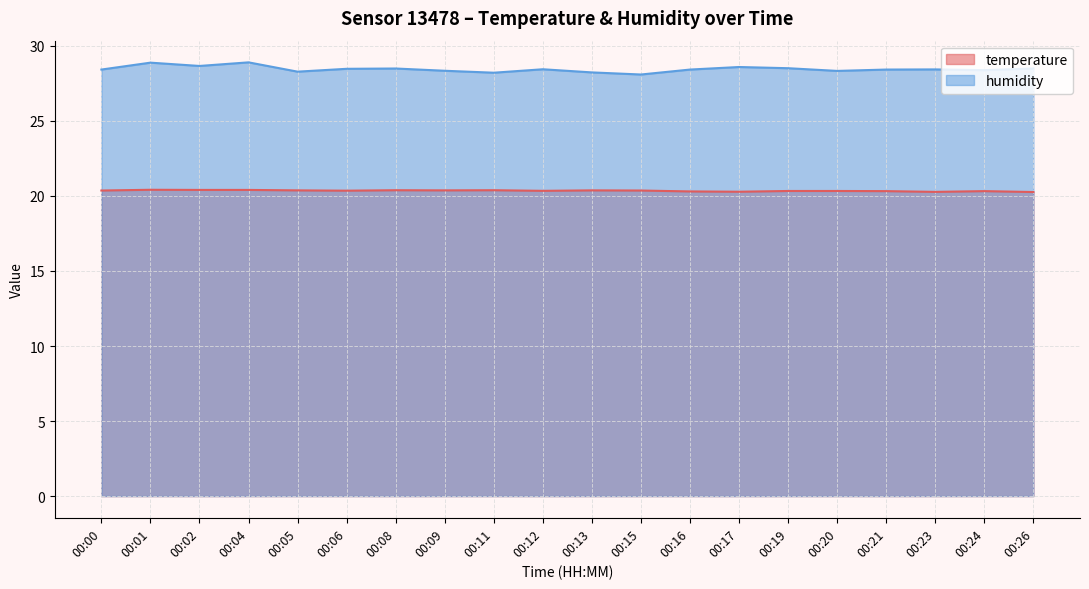

Rank the series at 00:06 from lowest to highest value.

temperature, humidity